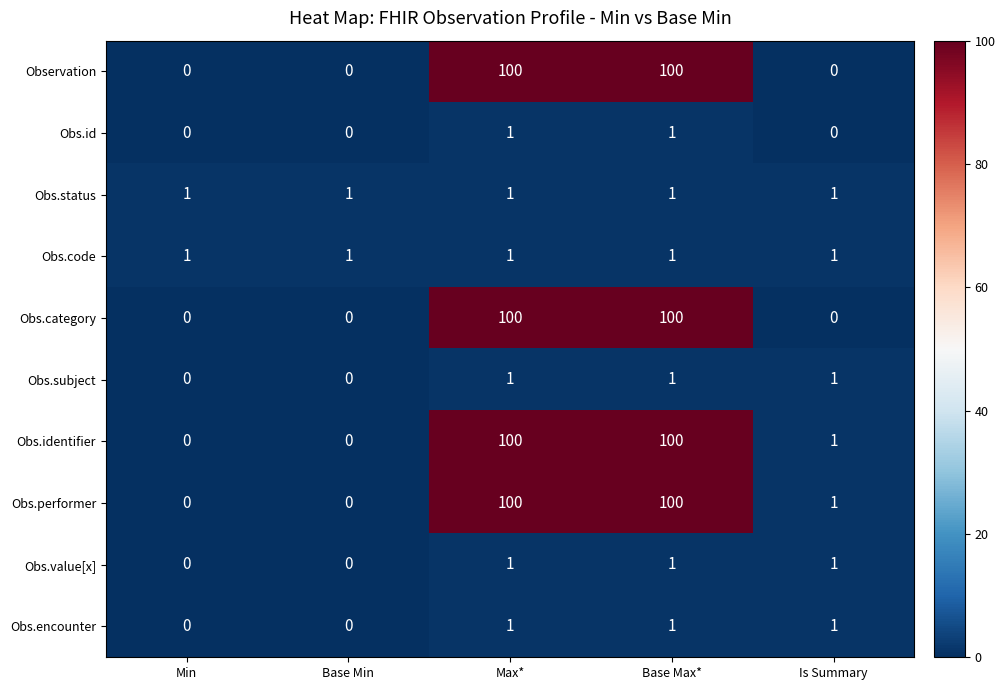

What is the maximum value shown in the chart?

100